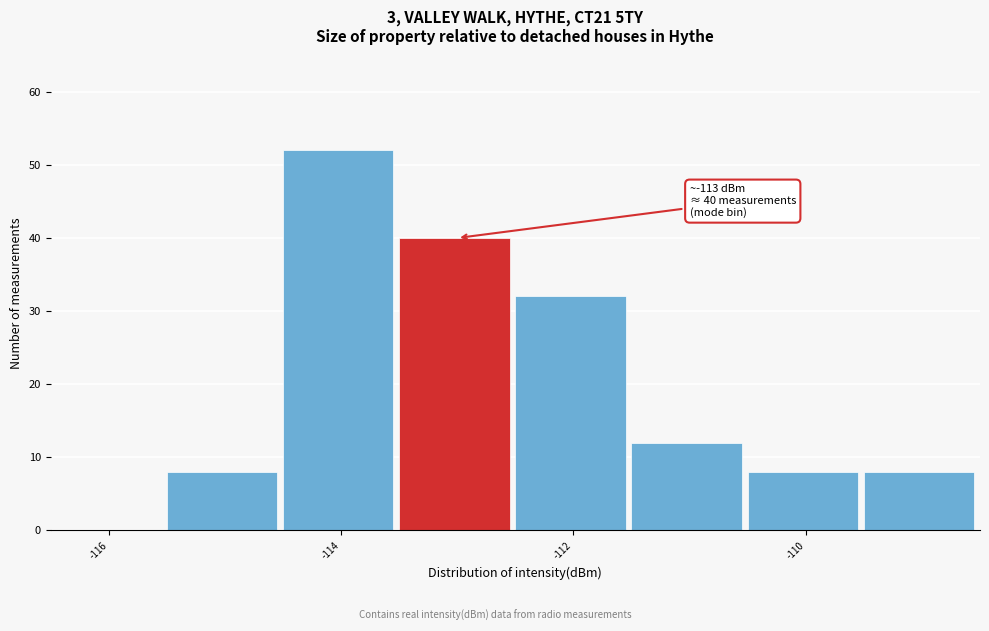

Which range on the x-axis has the tallest bar?

-114.5 to -113.5